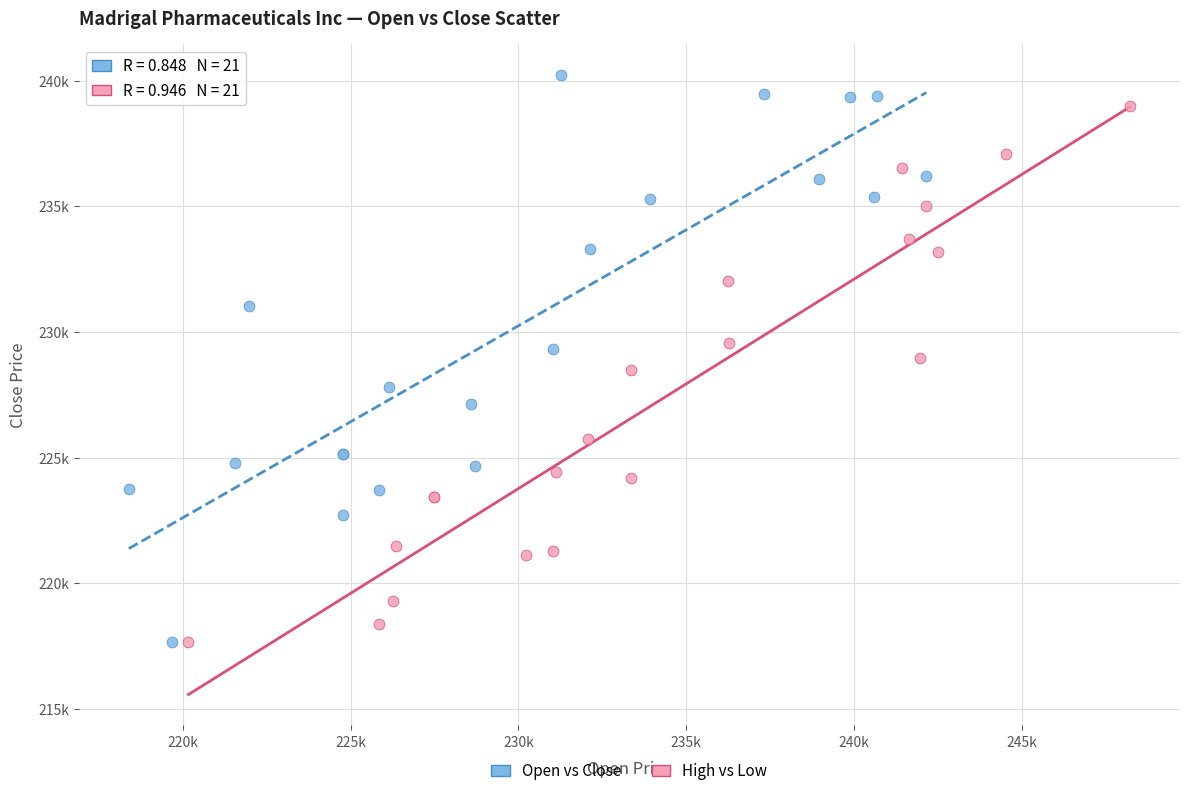

What are all the series names shown in the legend?

Open vs Close, High vs Low